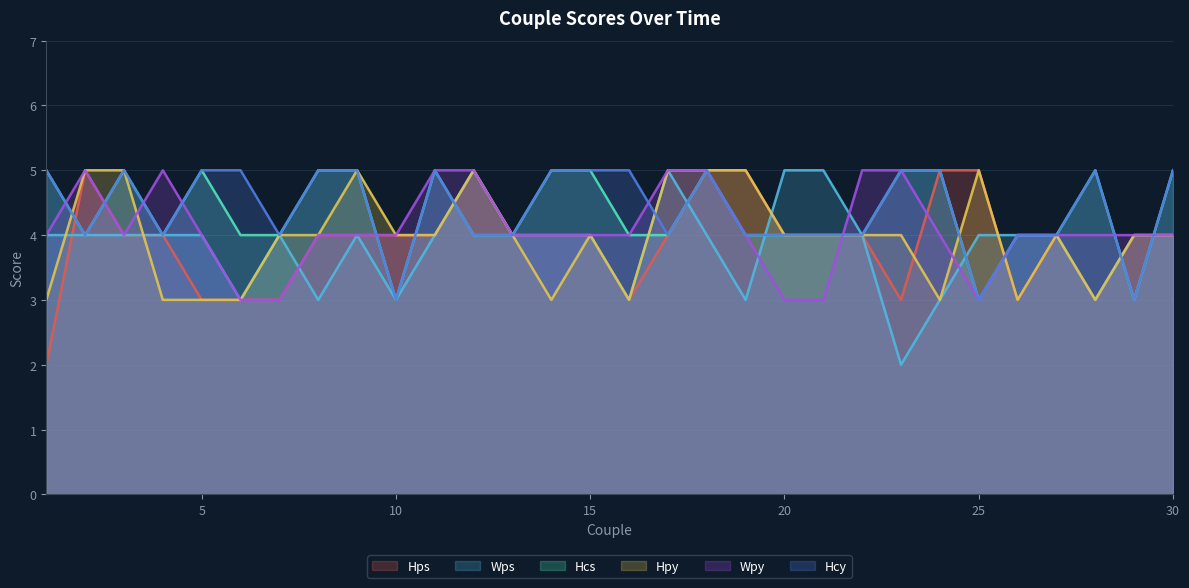

What is the average value of the Hcy series?

4